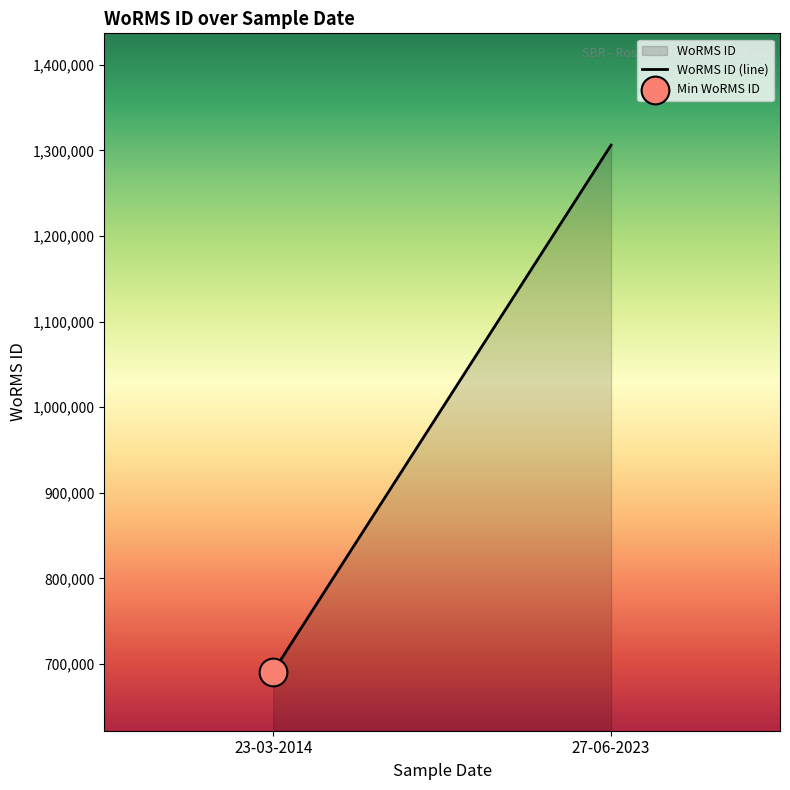

What is the change in value from 23-03-2014 to 27-06-2023?

+615220